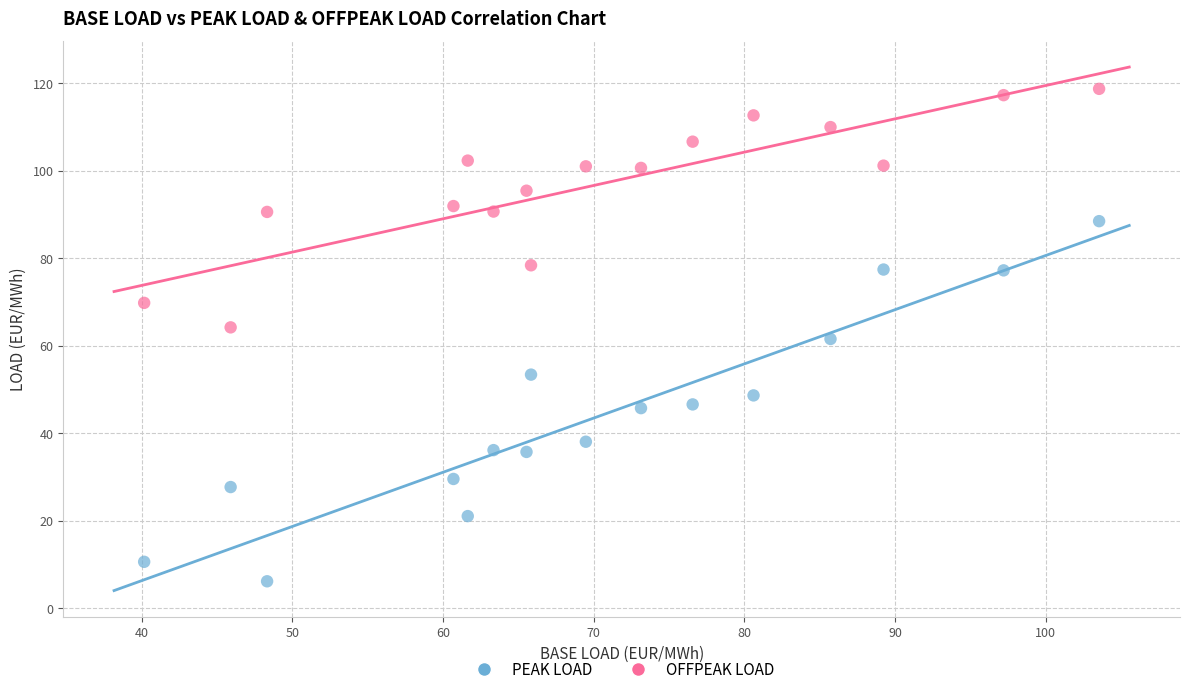

Across all data points, what is the range of X values (max minus min)?

63.4